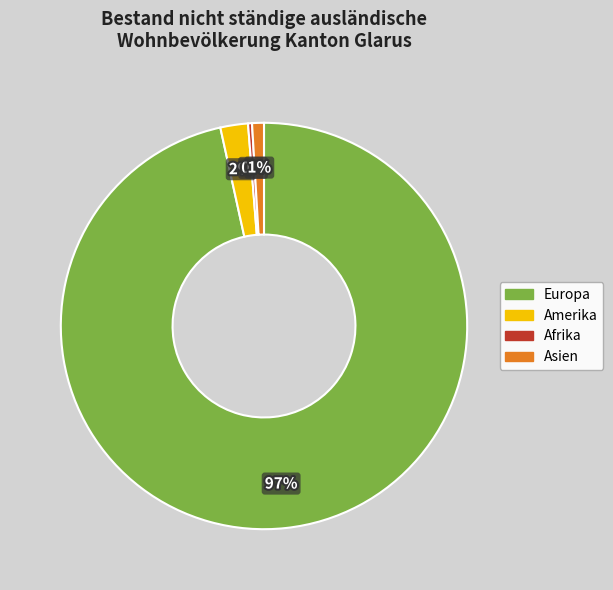

To the nearest percent, what is the combined percentage of Europa and Afrika?

97%